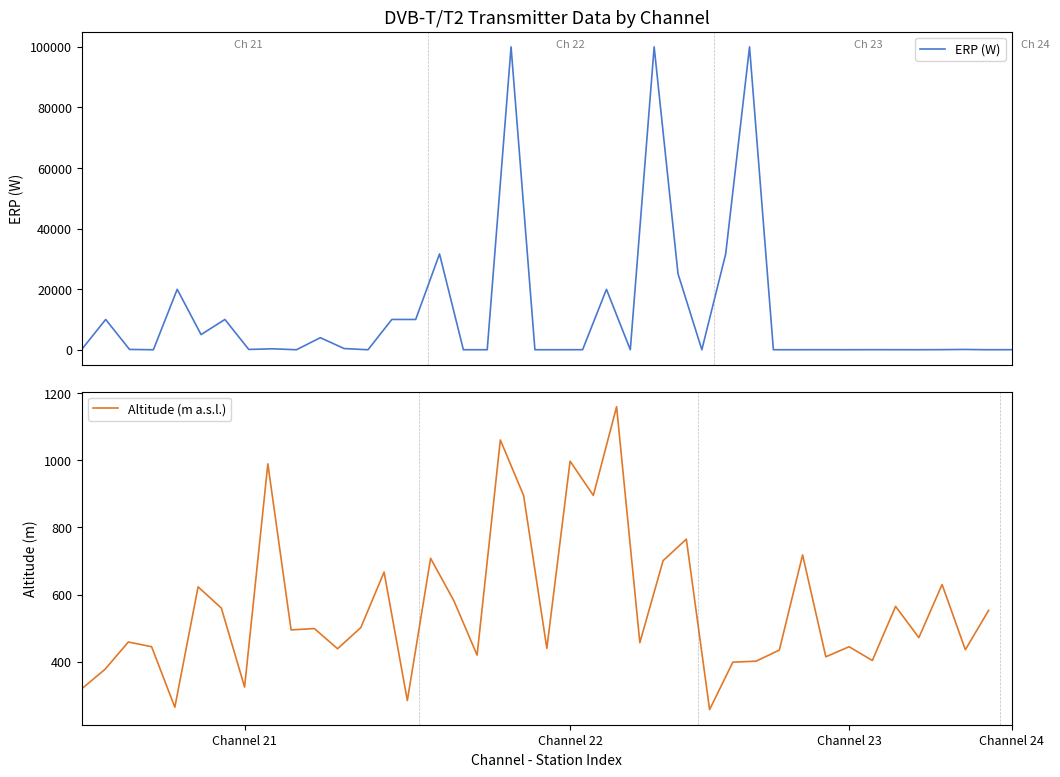

What is the difference between the second highest and minimum values in the ERP (W) series?

99999